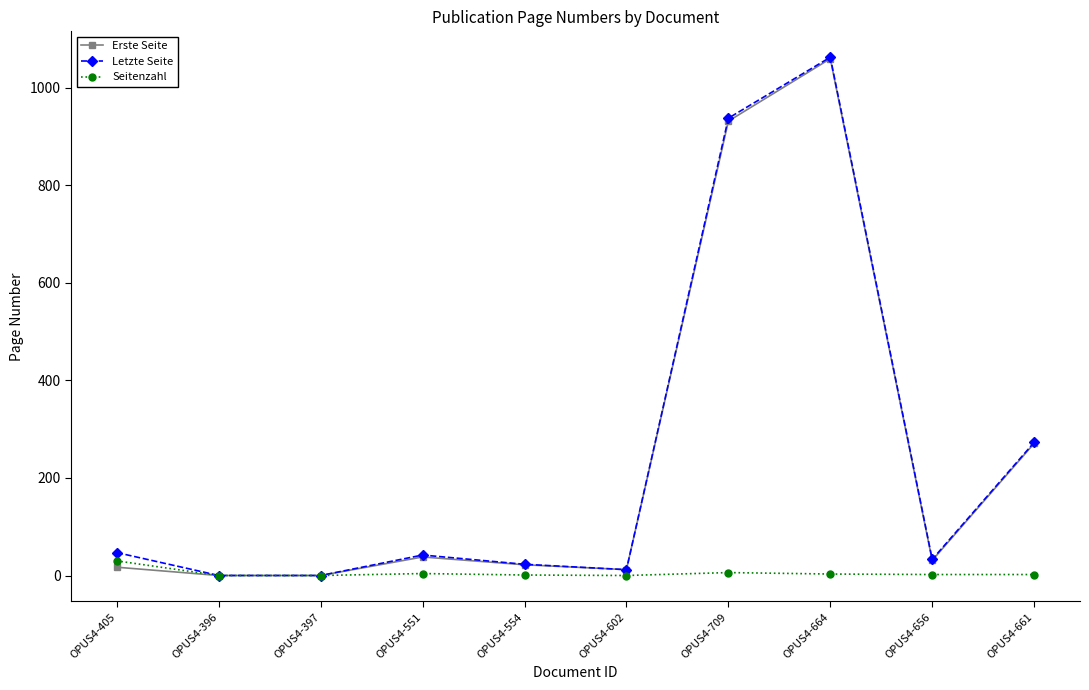

What is the maximum value shown in the chart?

1063